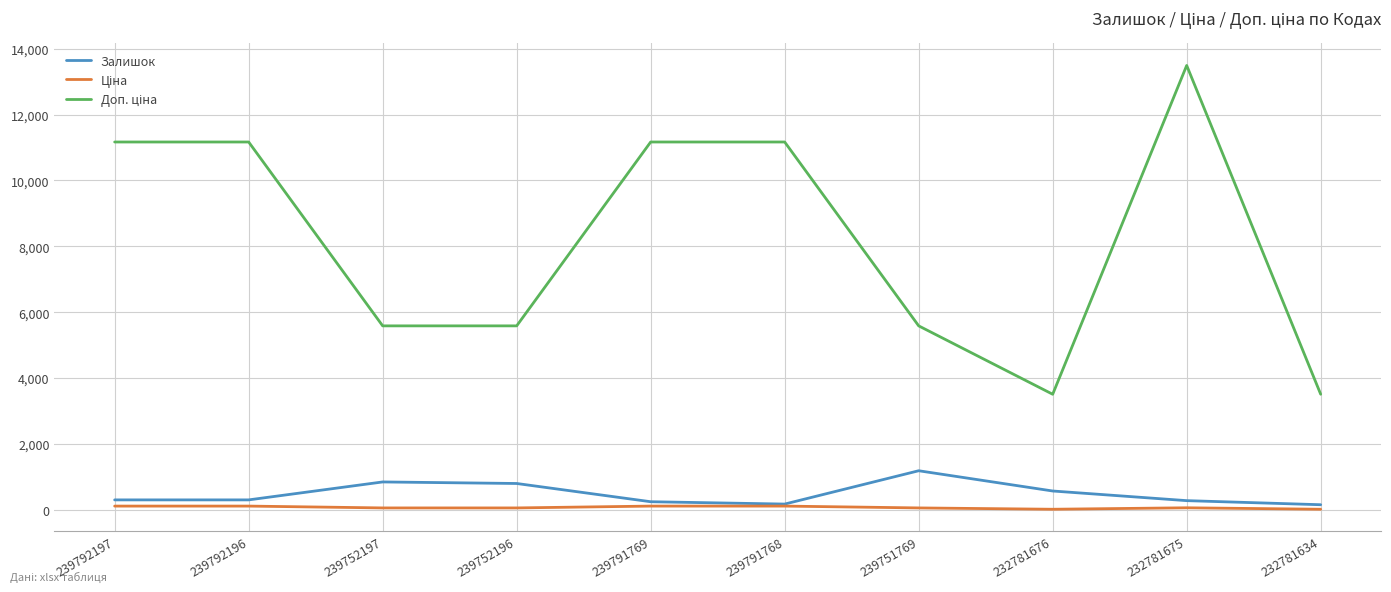

At how many categories does at least one series exceed 2490?

10